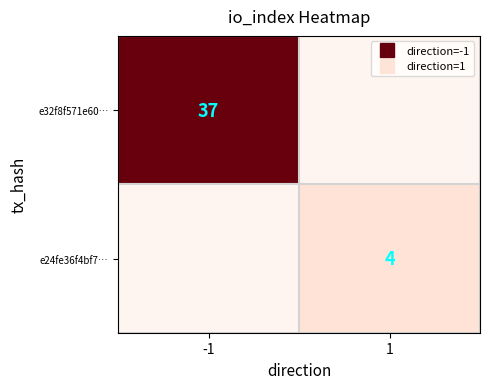

What is the difference between the e32f8f571e60… values at 1 and -1?

37